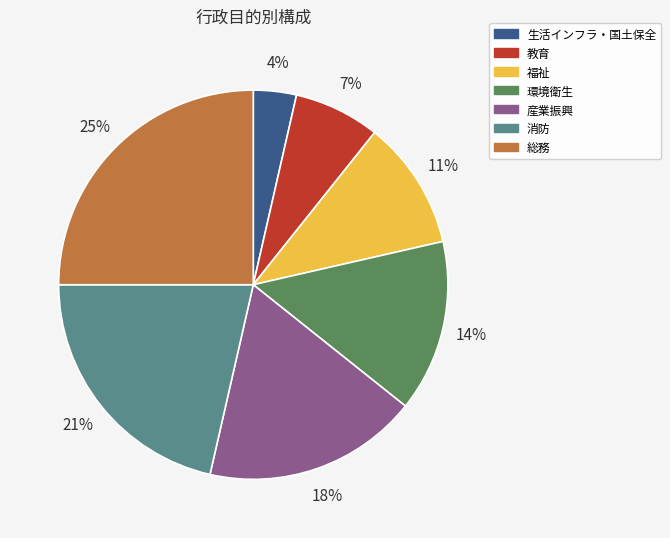

To the nearest percent, what is the combined percentage of 福祉 and 教育?

18%